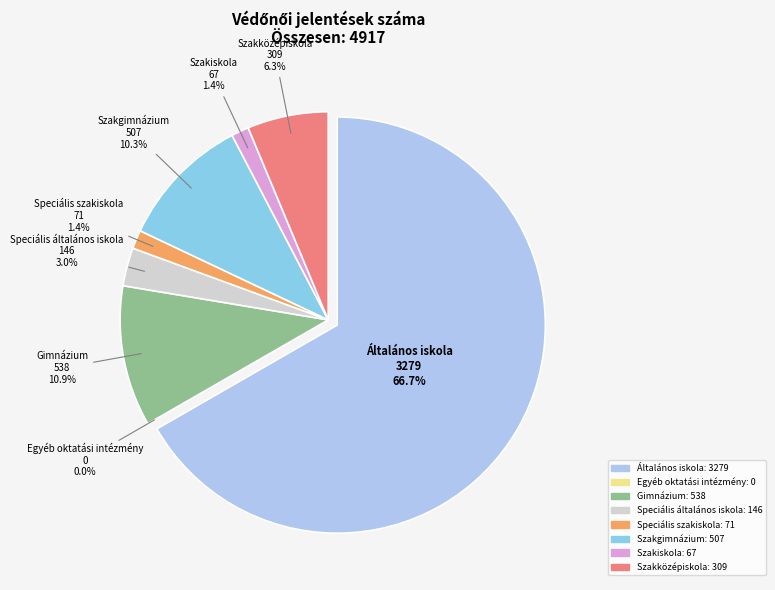

What percentage is the Szakiskola slice, to the nearest percent?

1%